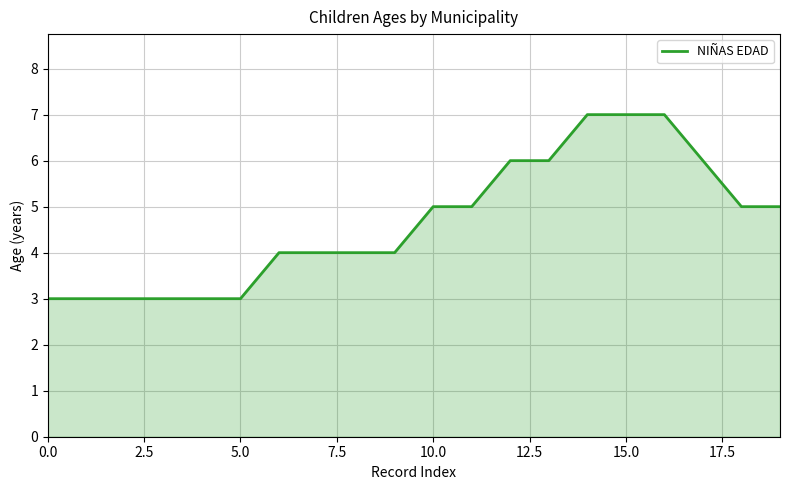

What is the difference between the maximum and minimum values?

4